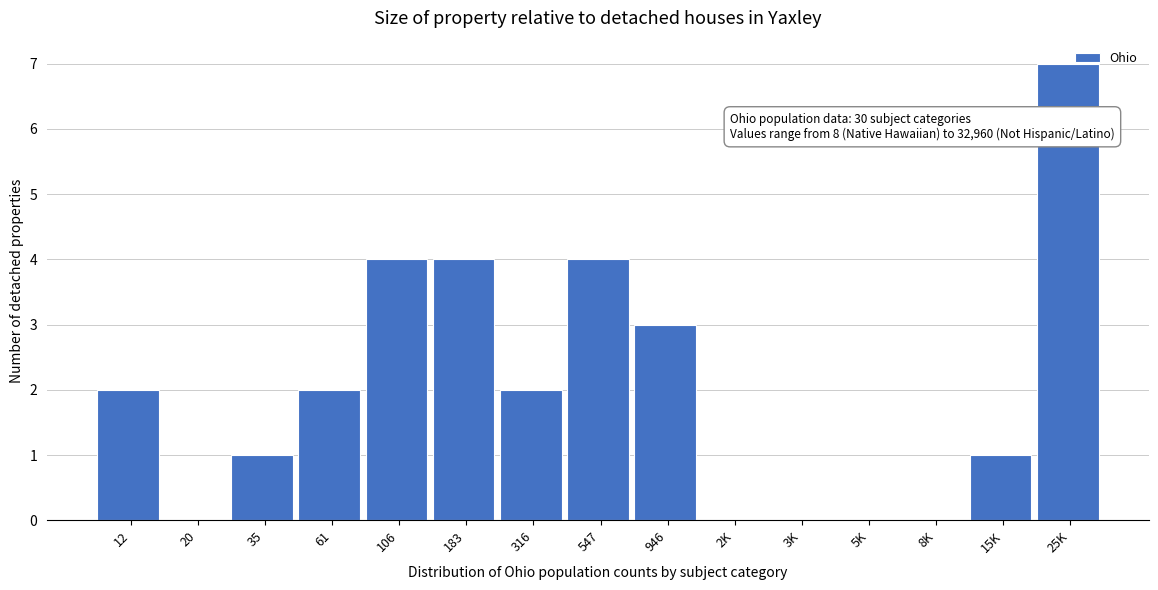

Reading right to left, extract all data points from this chart.

25K=7	15K=1	8K=0	5K=0	3K=0	2K=0	946=3	547=4	316=2	183=4	106=4	61=2	35=1	20=0	12=2